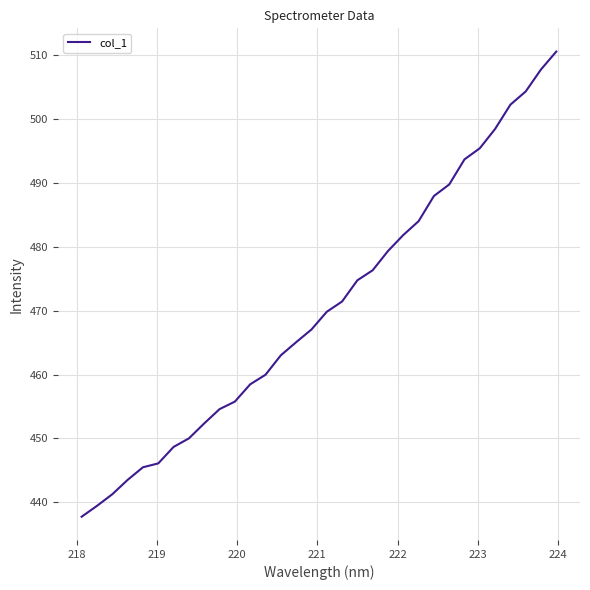

What is the difference between the maximum and minimum values?

72.8